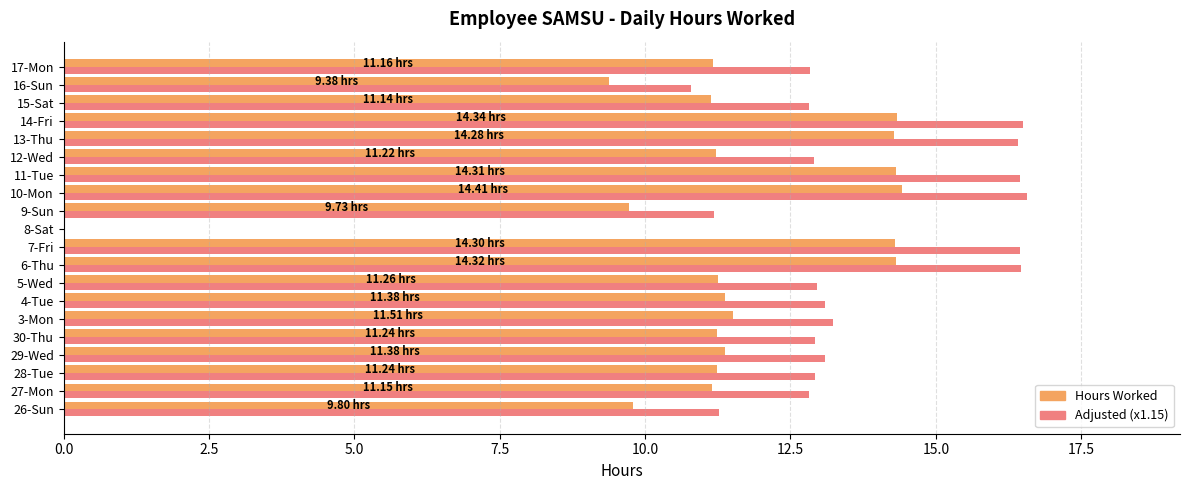

What is the sum of all Adjusted (x1.15) values?

261.7